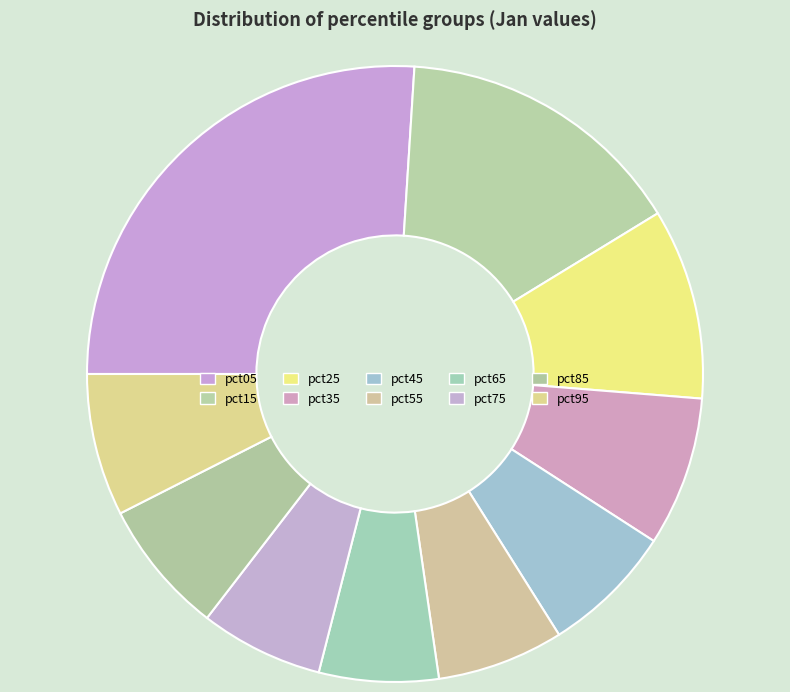

Combined, what portion of the pie is pct85 and pct55?

13.7%